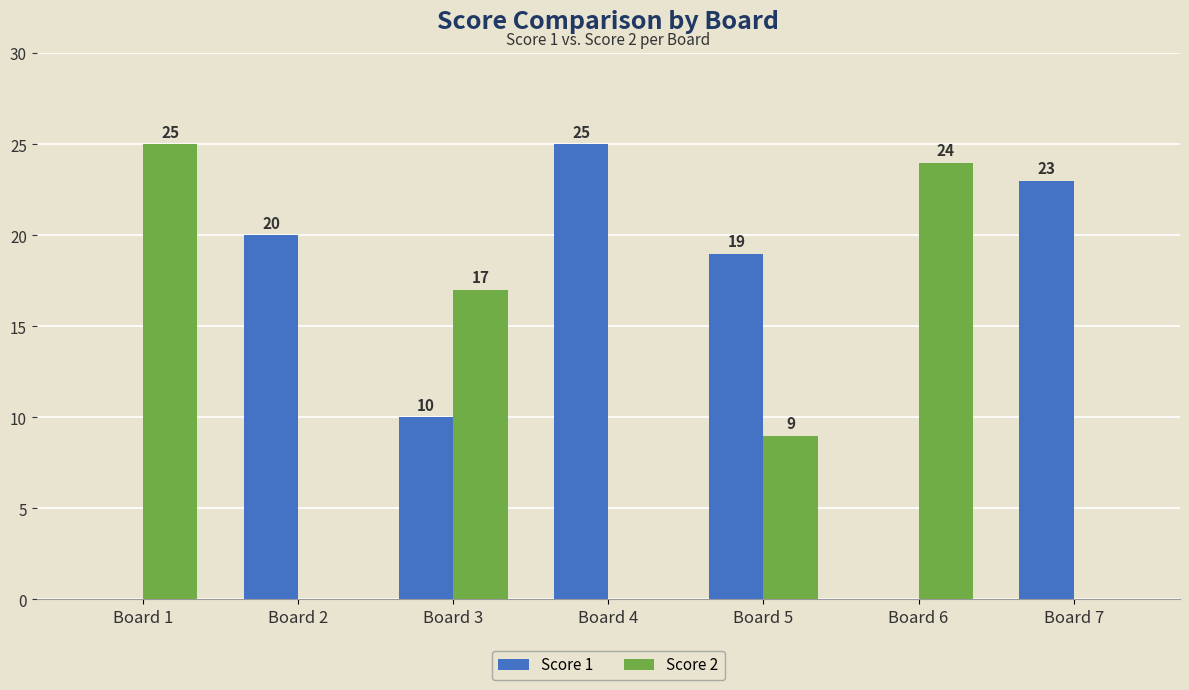

True or false: Score 1 has a value of 25 at Board 4.

True